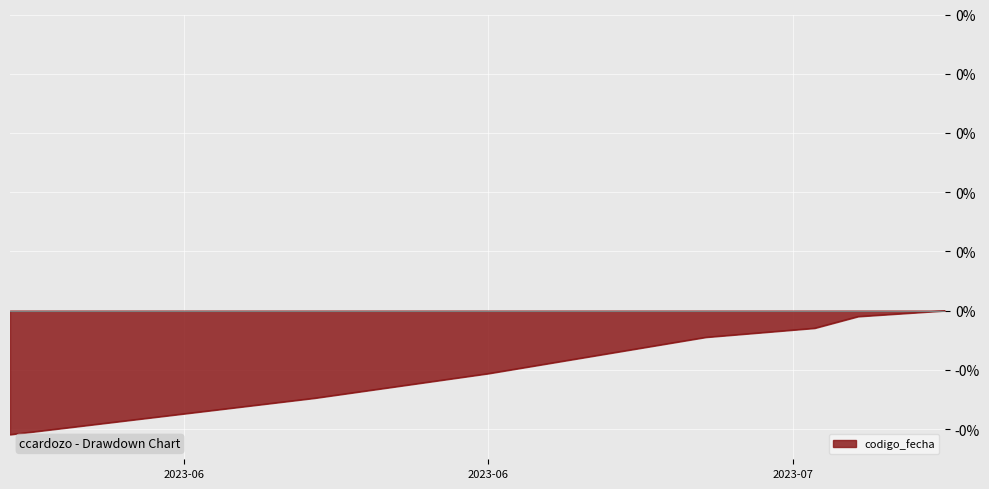

List the labels in order of value, smallest first.

2023-06-05, 2023-06-19, 2023-06-27, 2023-07-07, 2023-07-12, 2023-07-14, 2023-07-18